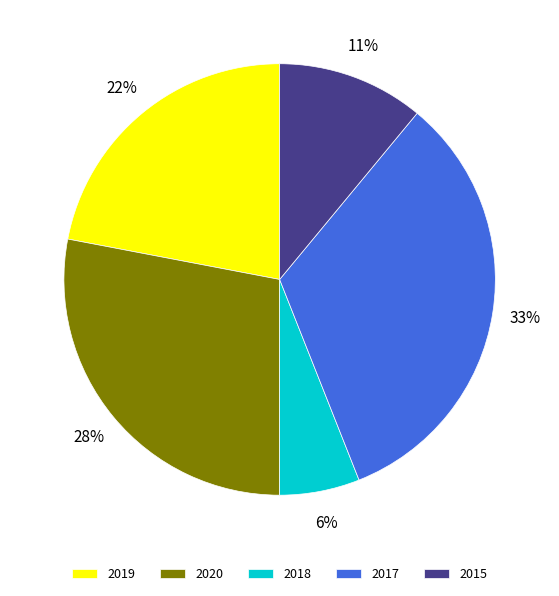

Is it true that 2018 is 1% of the pie?

False